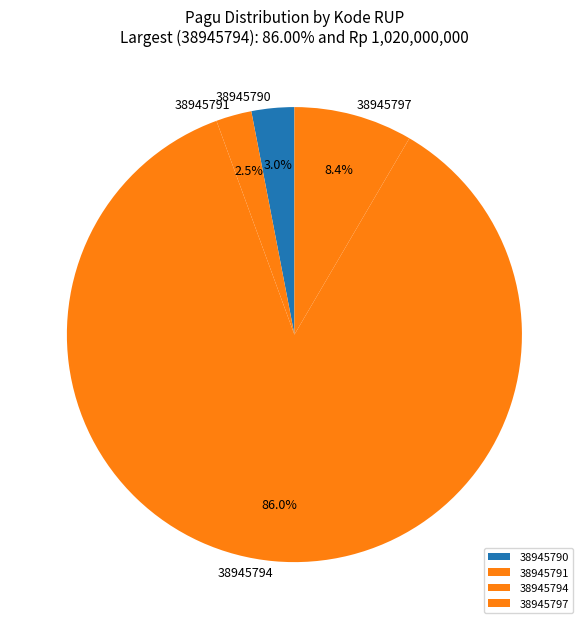

To the nearest percent, what portion does 38945797 represent?

8%